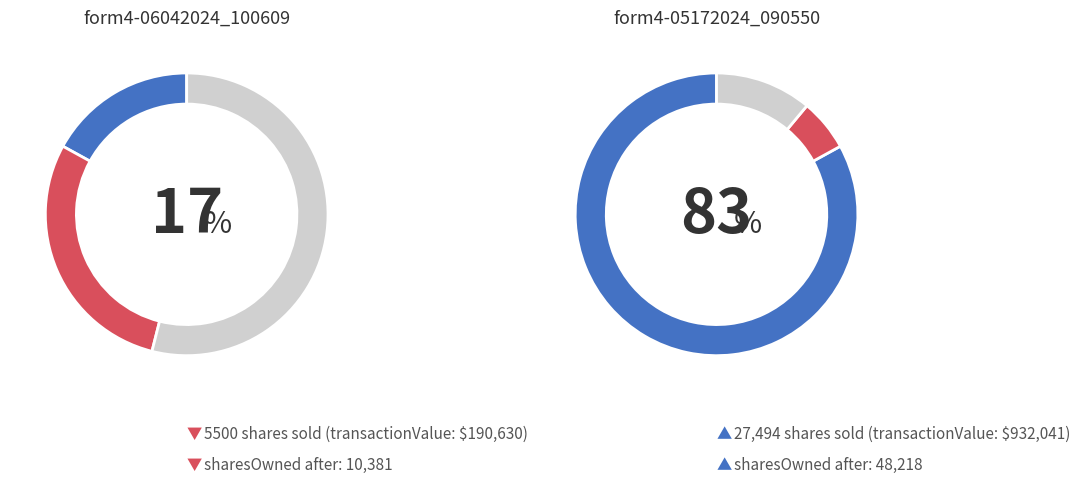

Do form4-05172024_090550.xml and form4-06042024_100609.xml together represent more than half of the pie?

Yes